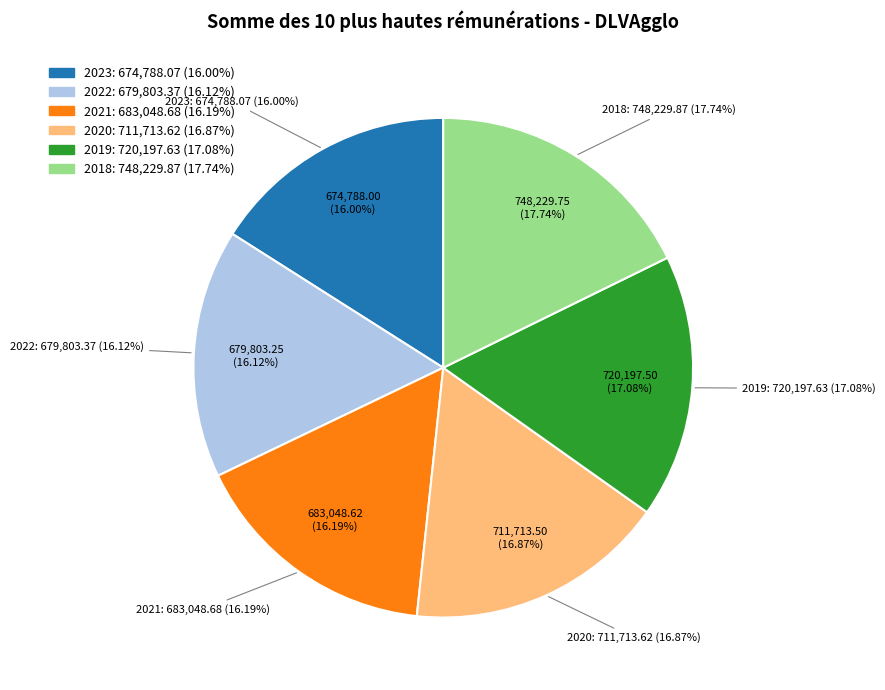

Which slice is the largest?

2018